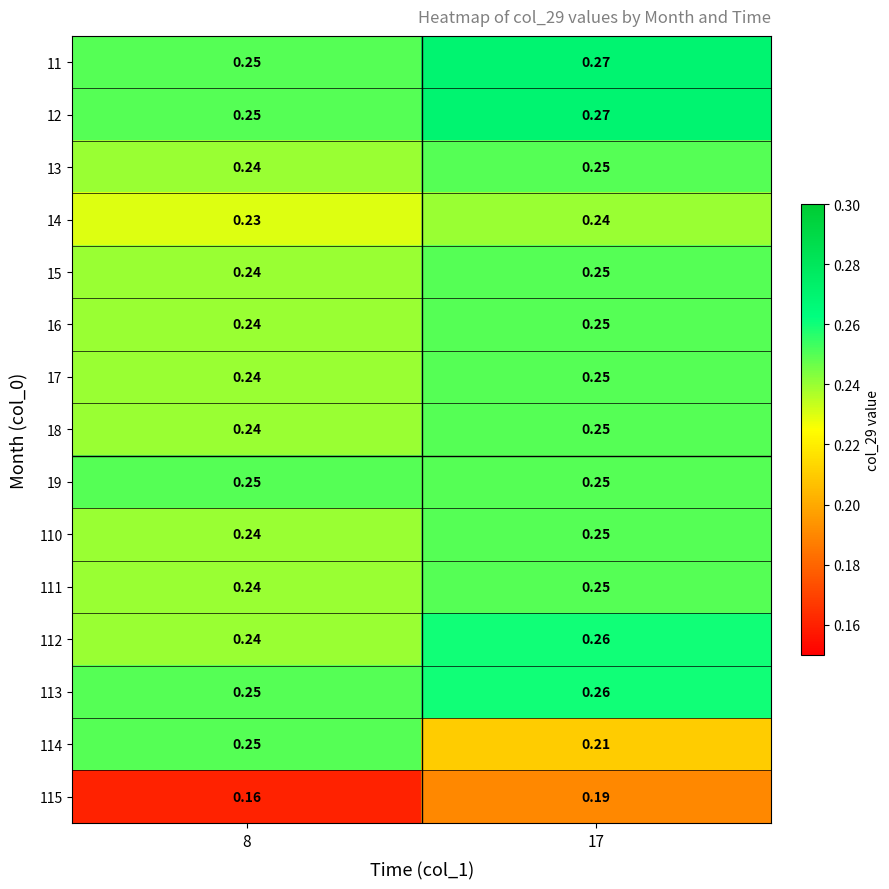

What is the spread (max minus min) of values at 17?

0.1